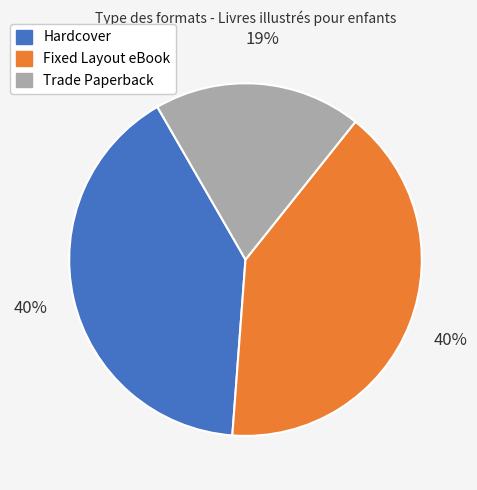

Count the number of slices in the pie.

3